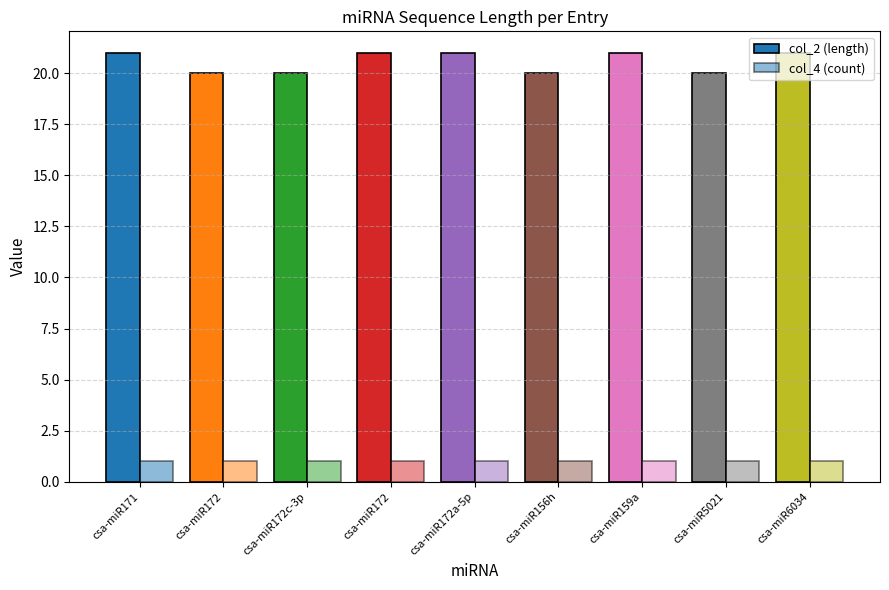

How many bars are there in each group?

2